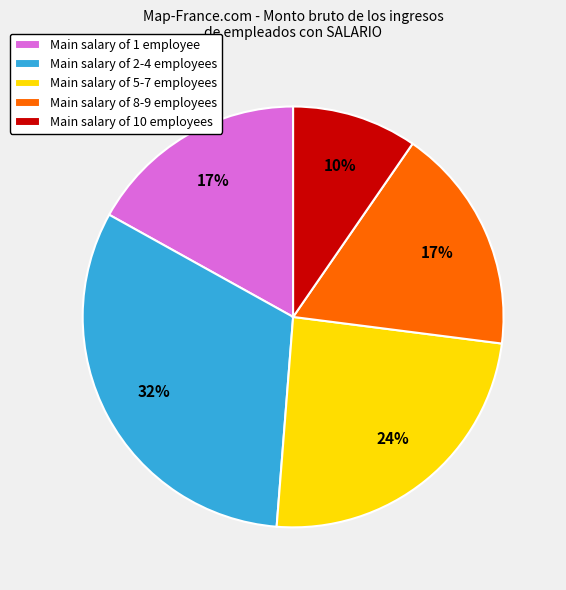

Is it true that Main salary of 10 employees is 1% of the pie?

False